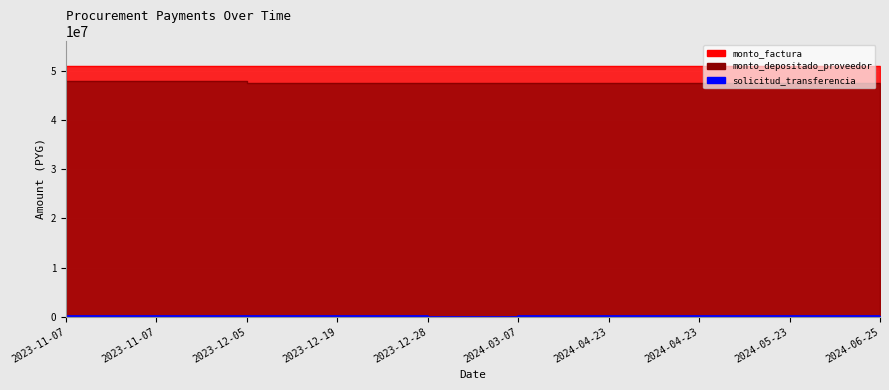

At how many categories does at least one series exceed 13947541?

10